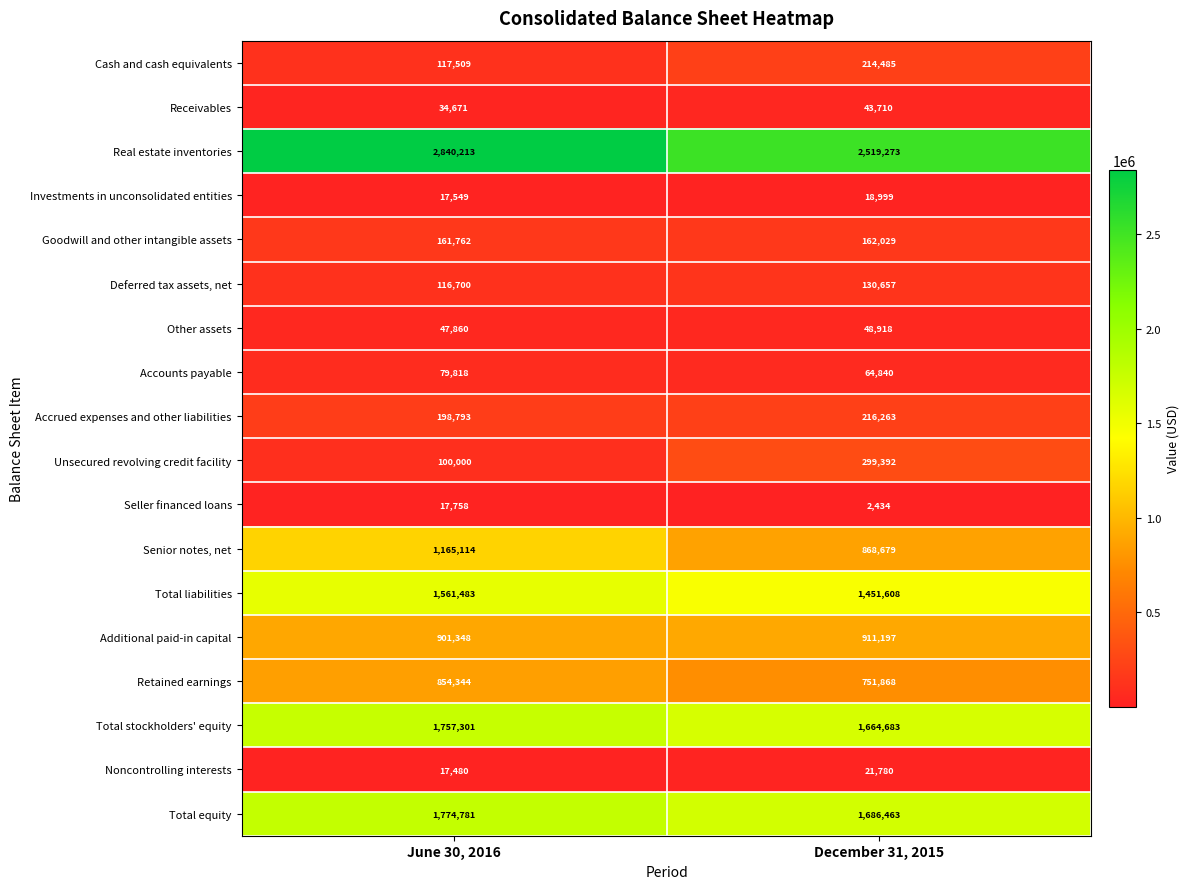

What is the total value across all series at June 30, 2016?

11764484